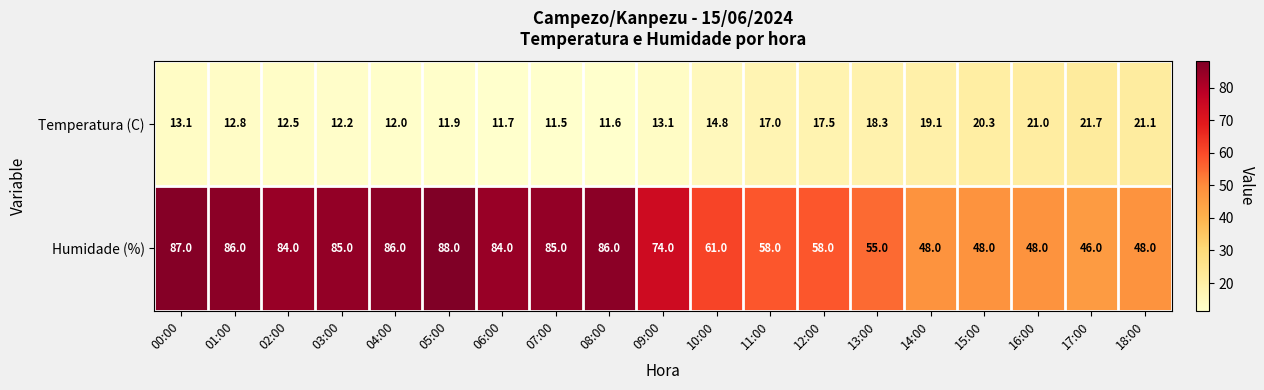

List the series in order of their peak value, highest first.

Humidade (%), Temperatura (C)